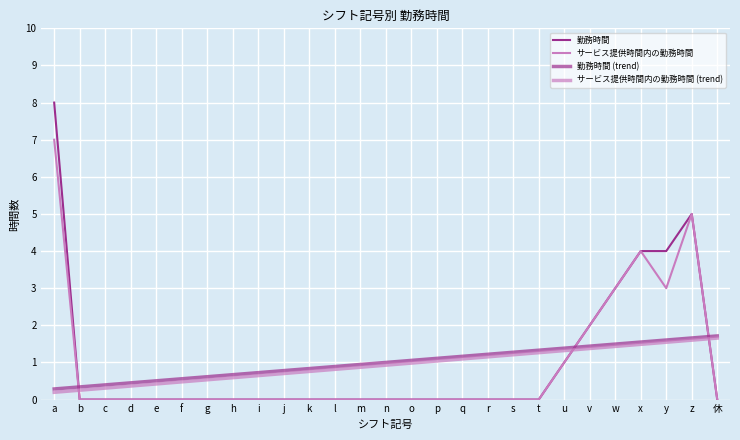

What is the average value of the 勤務時間 (trend) series?

1.0